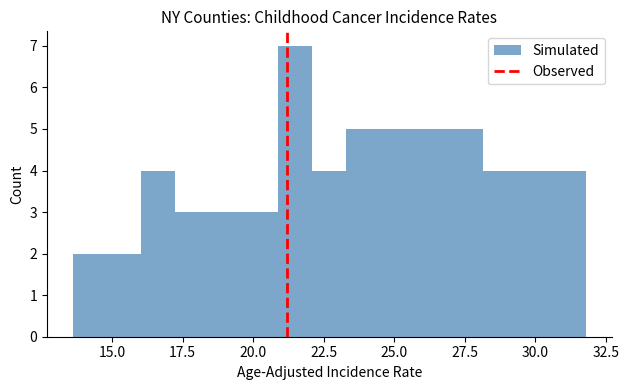

Around what value on the x-axis is the tallest bar? Give the approximate position of its centre, as read against the axis.

21.5